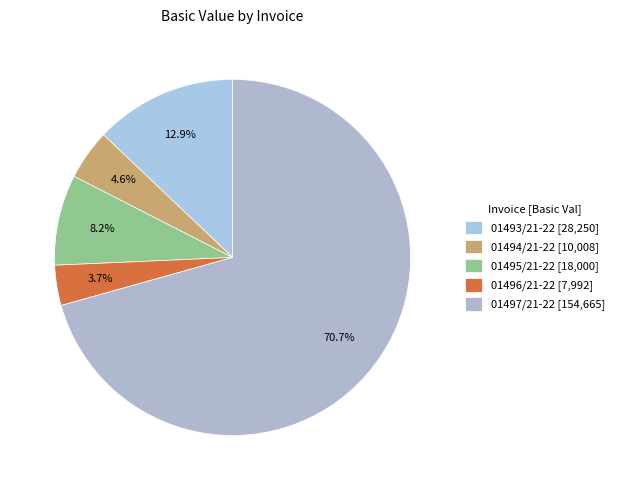

Count the number of slices in the pie.

5